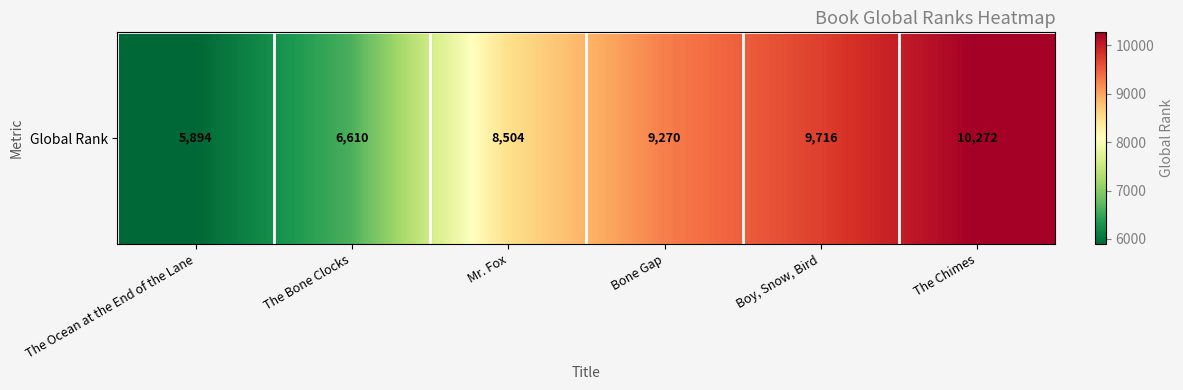

Rank the categories by value from highest to lowest.

The Chimes, Boy, Snow, Bird, Bone Gap, Mr. Fox, The Bone Clocks, The Ocean at the End of the Lane